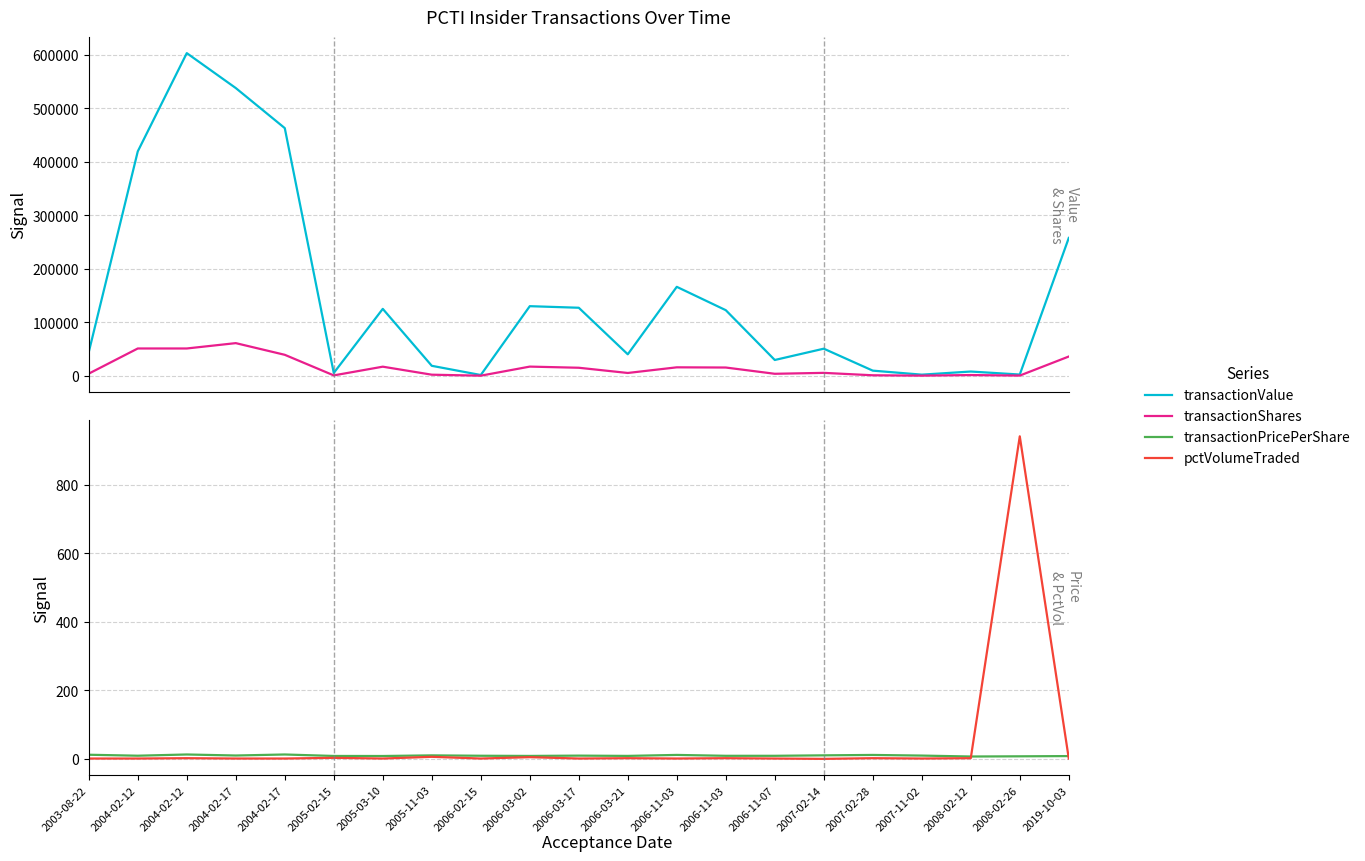

List the series in order of their peak value, highest first.

transactionValue, transactionShares, pctVolumeTraded, transactionPricePerShare